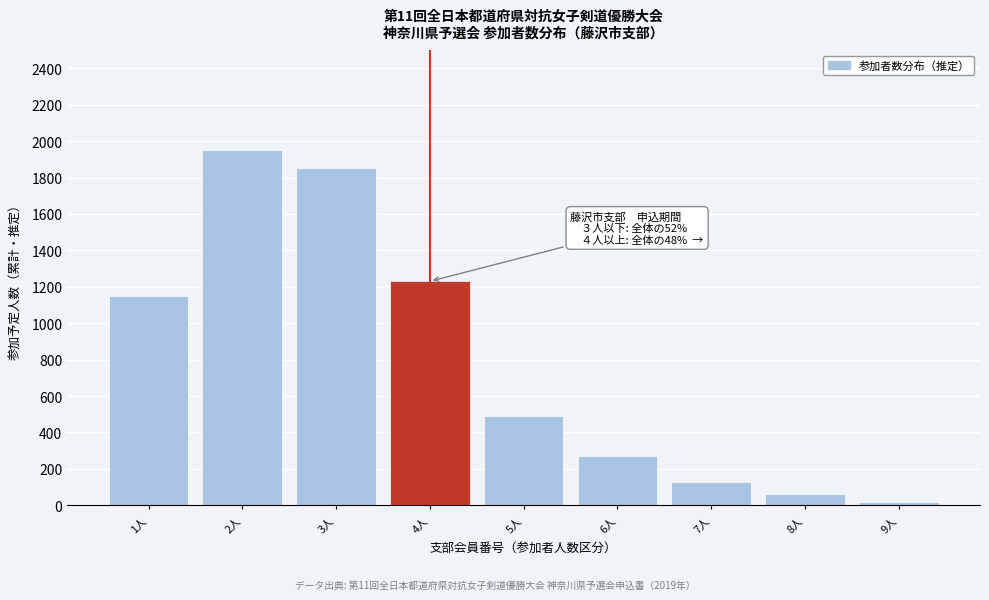

Reading right to left, extract all data points from this chart.

20	60	130	270	490	1230	1850	1950	1150